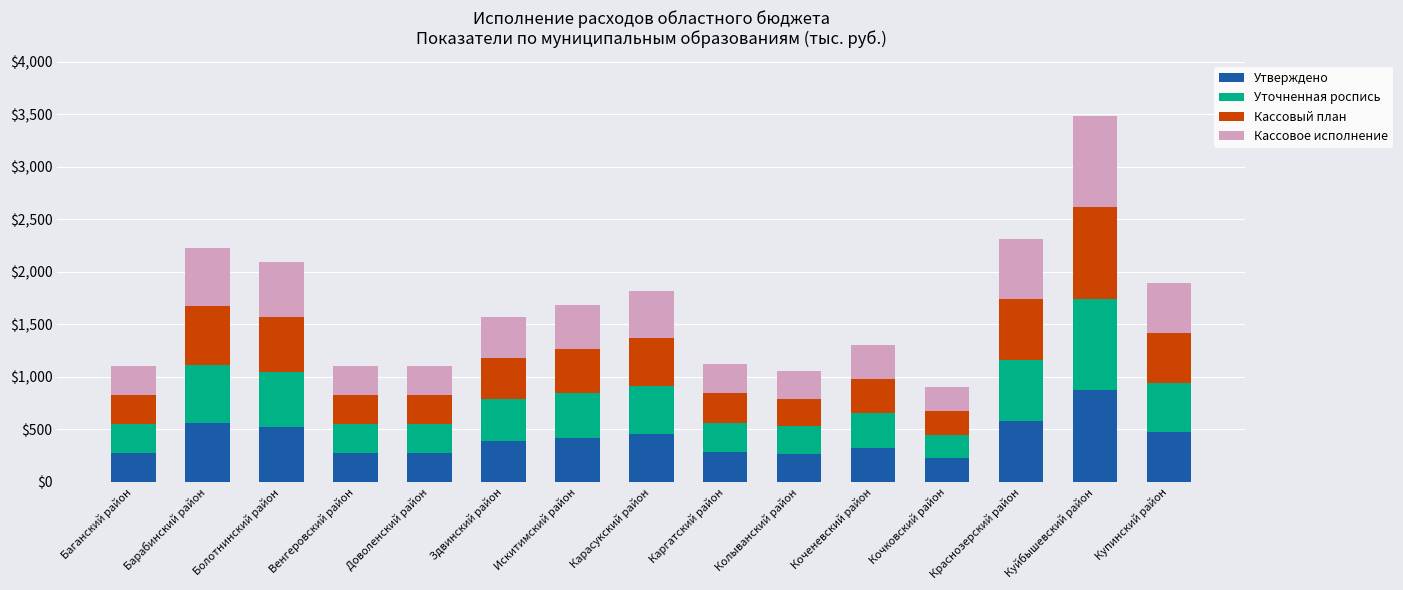

At which category is the sum across all series the highest?

Куйбышевский район